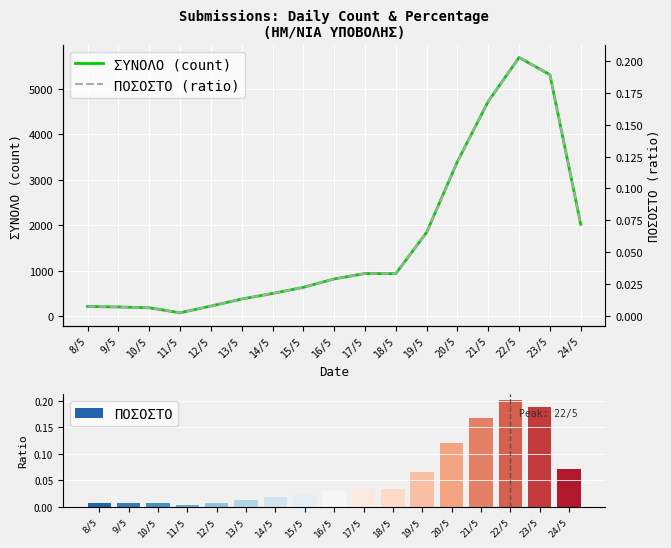

What is the sum of the ΠΟΣΟΣΤΟ values at 14/5 and 19/5?

0.1